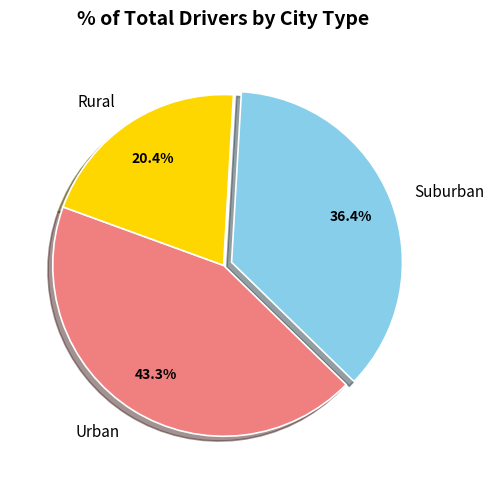

Is Rural the majority of the pie?

No